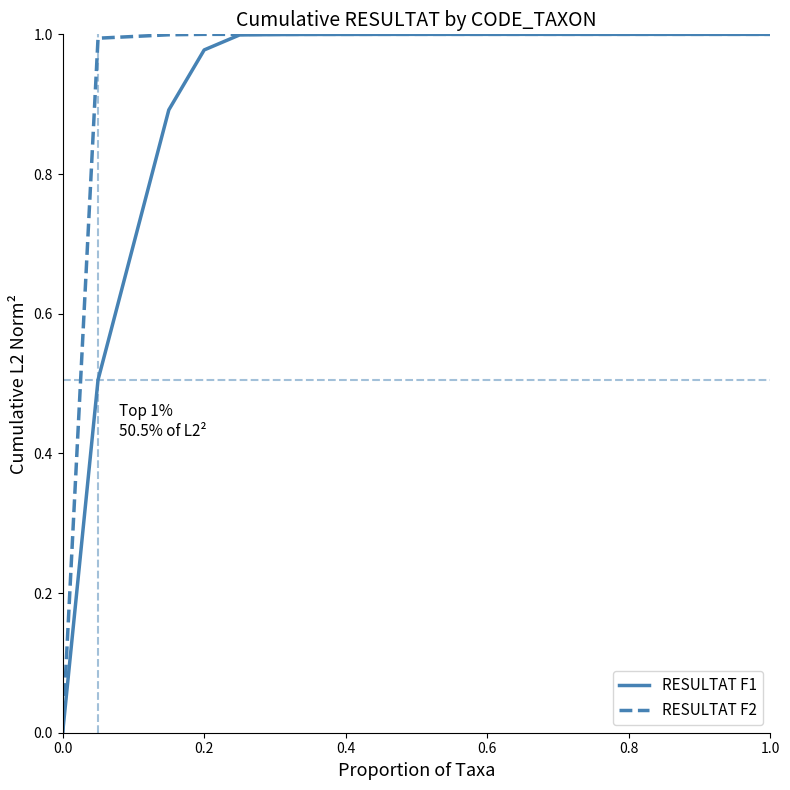

Which series has the largest total across all categories?

RESULTAT F2